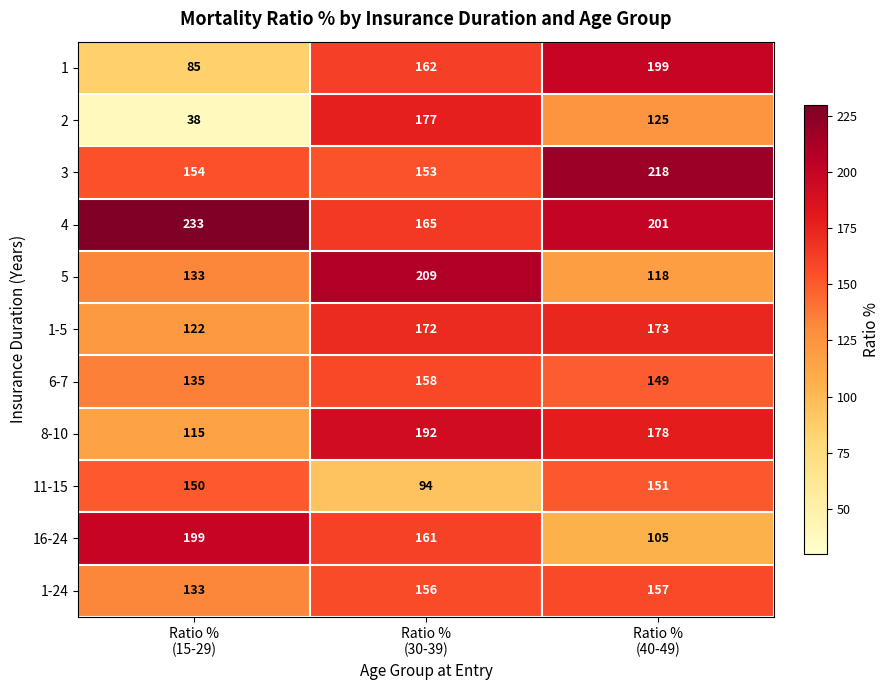

What is the maximum value shown in the chart?

233